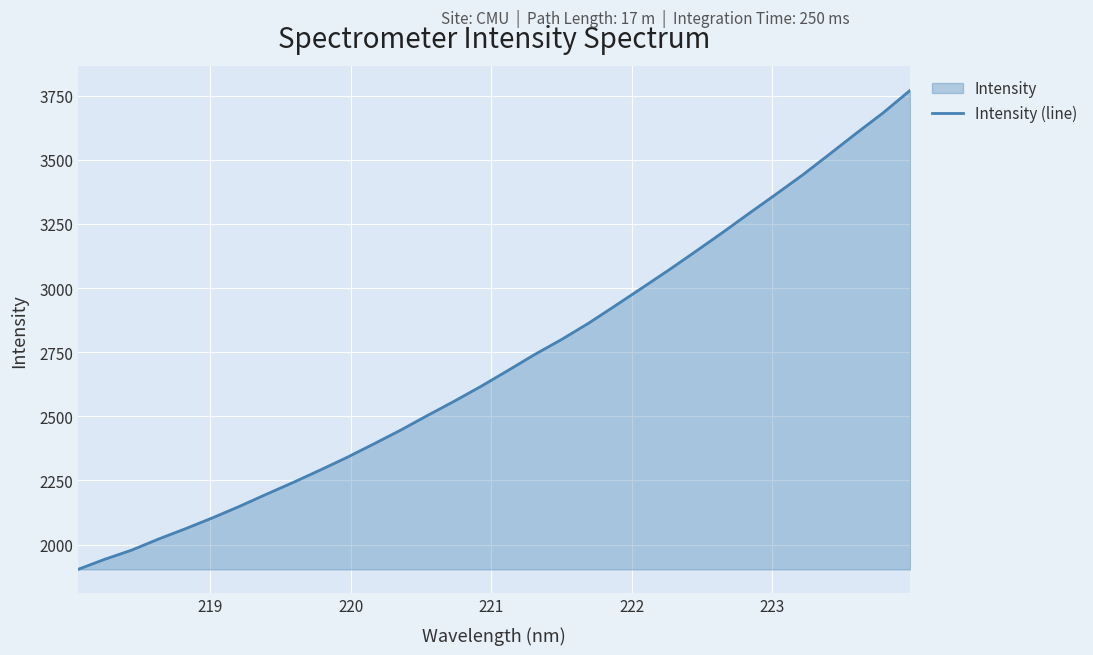

What is the maximum value shown in the chart?

3770.2